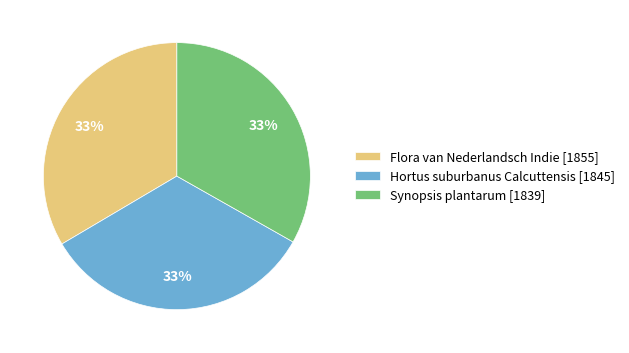

Does Flora van Nederlandsch Indie [1855] account for over 50% of the chart?

No